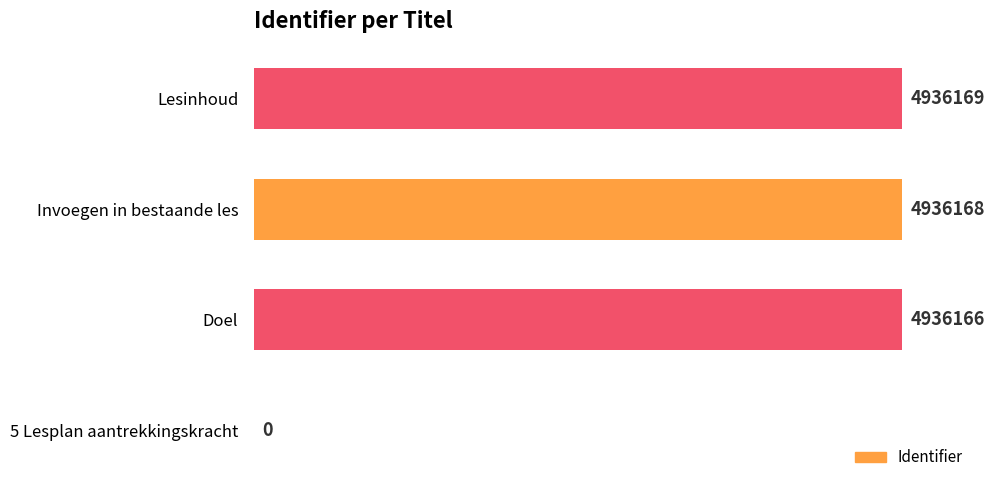

Is it true that the value at Doel is 4936166?

True